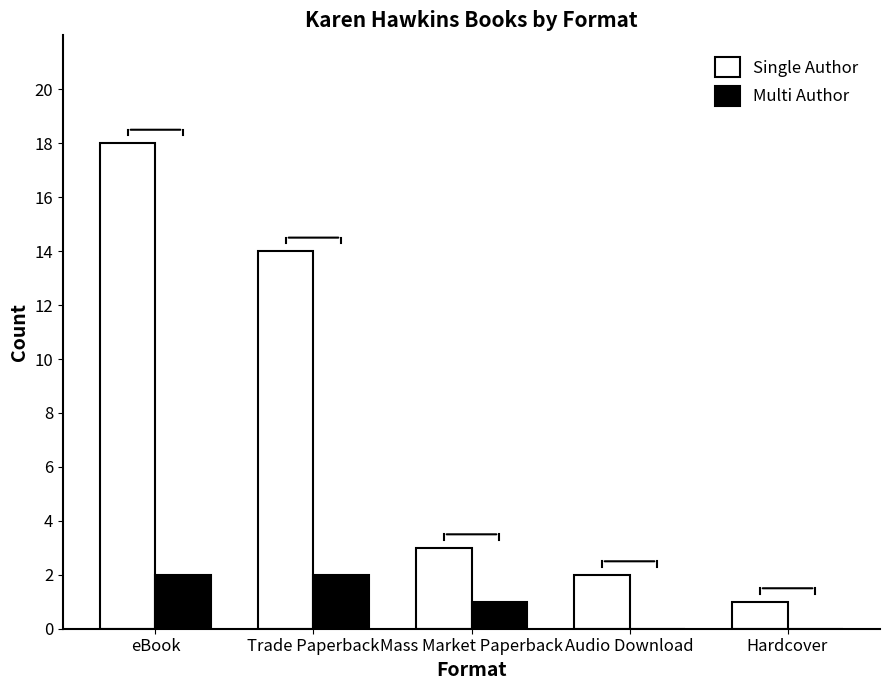

At which category is the sum across all series the highest?

eBook